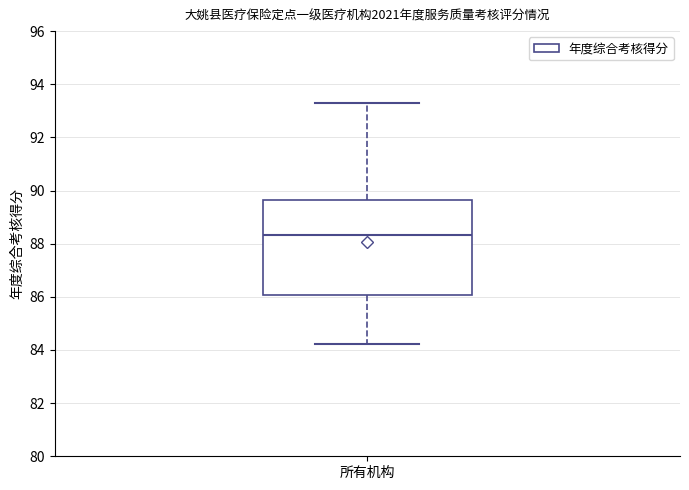

Where does the lower whisker of the box for 所有机构 end on the y-axis? The values are not printed on the chart, so give them approximately, as read against the axis.

84.2